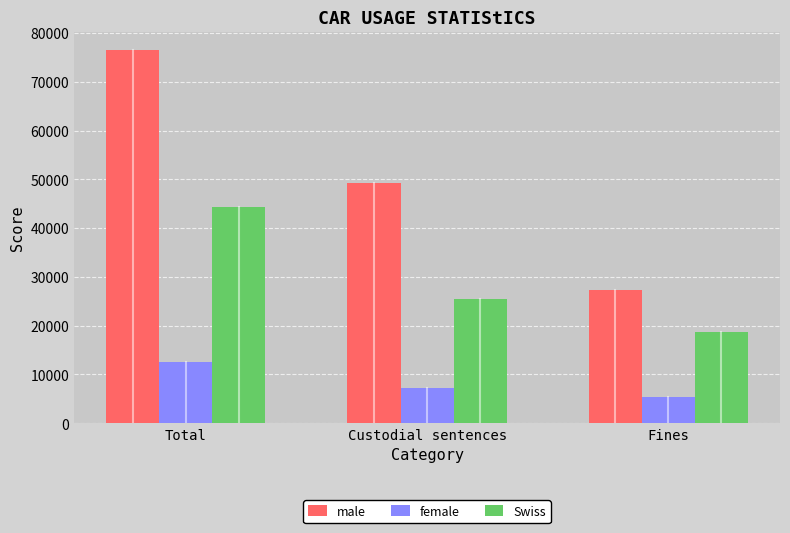

How many categories are shown in the chart?

3